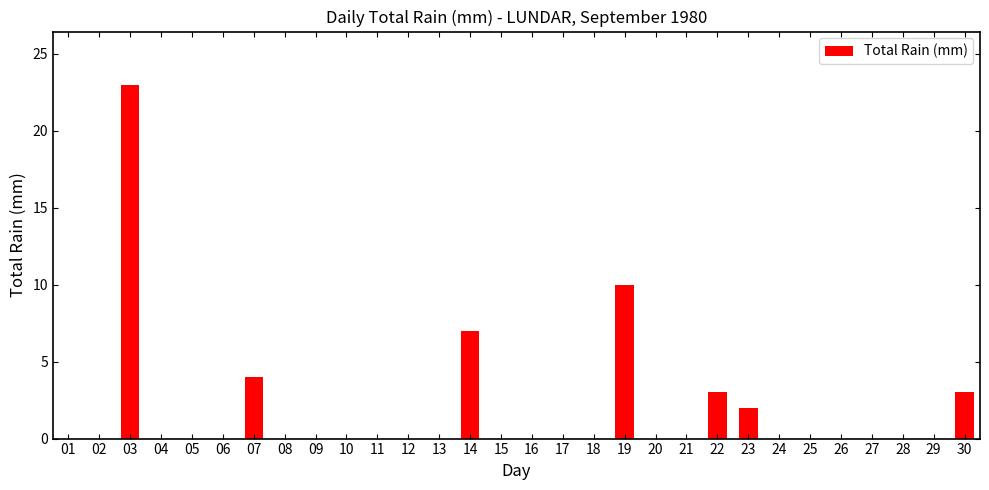

Which label corresponds to the largest value in the chart?

03